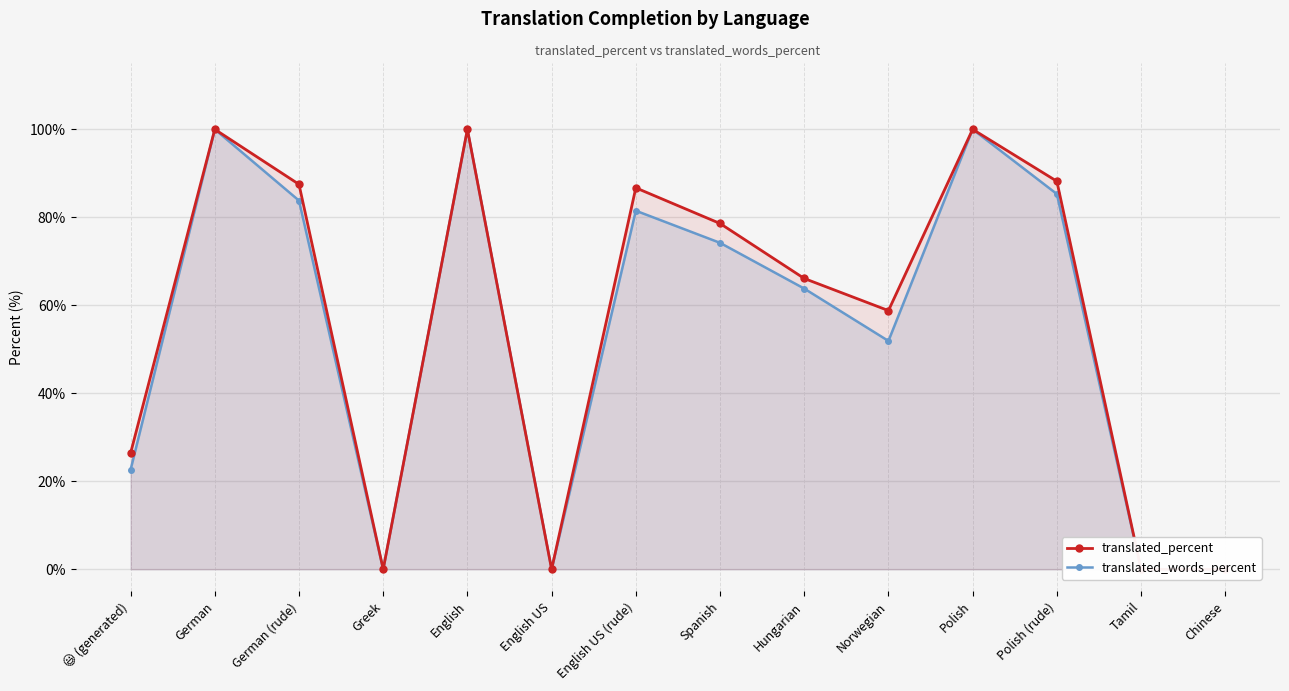

The value of translated_percent at German is 149.1. True or false?

False